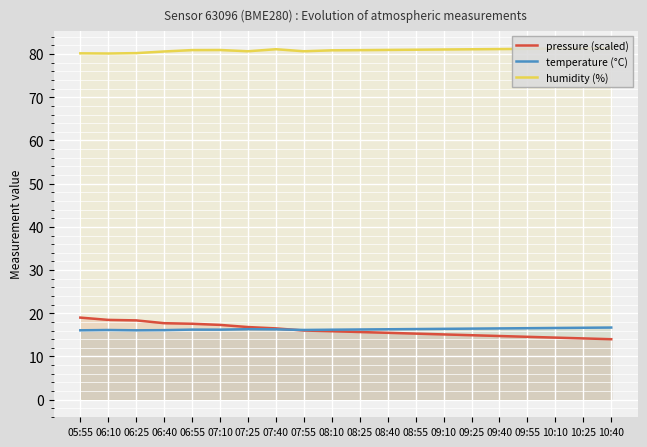

Between 08:55 and 06:40, which is larger?

06:40